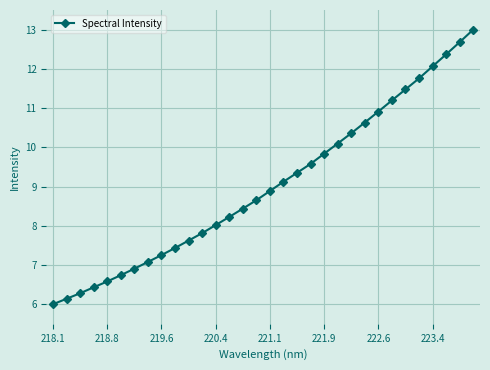

What is the smallest value displayed?

6.0